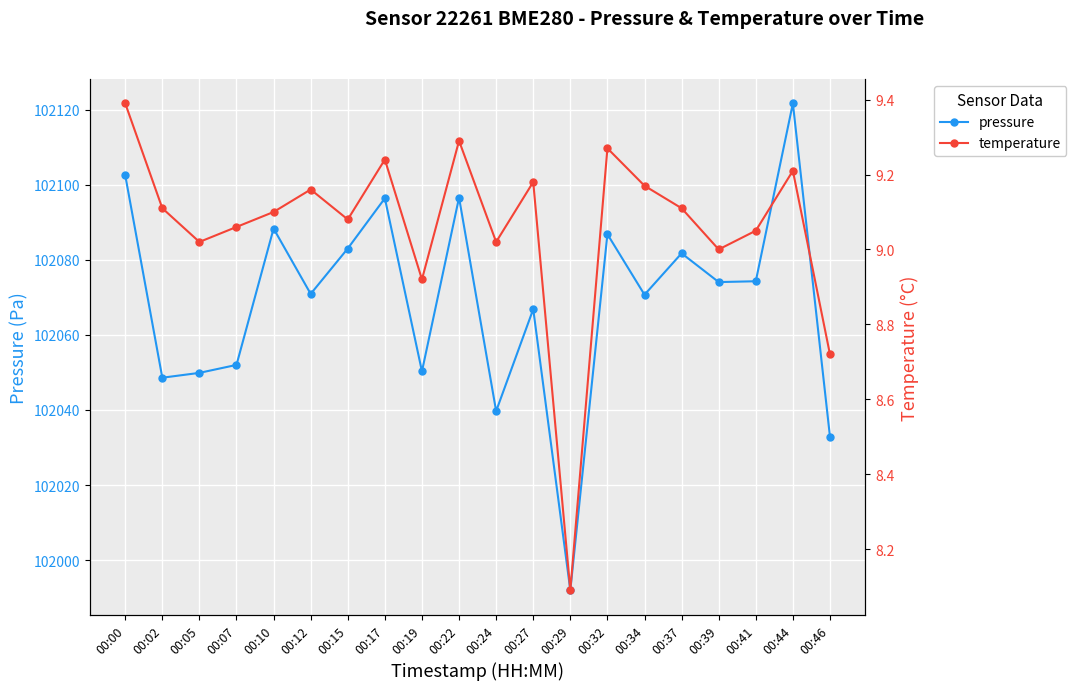

Where does the temperature series first go above 9?

00:00